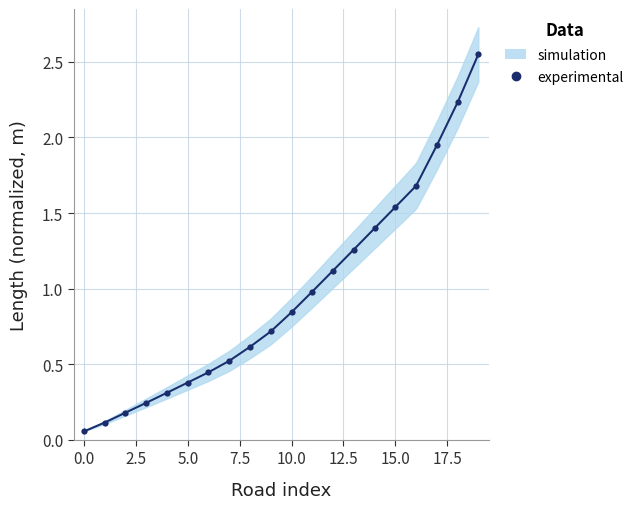

What is the sum of the values at 11 and 0.0?

1.1